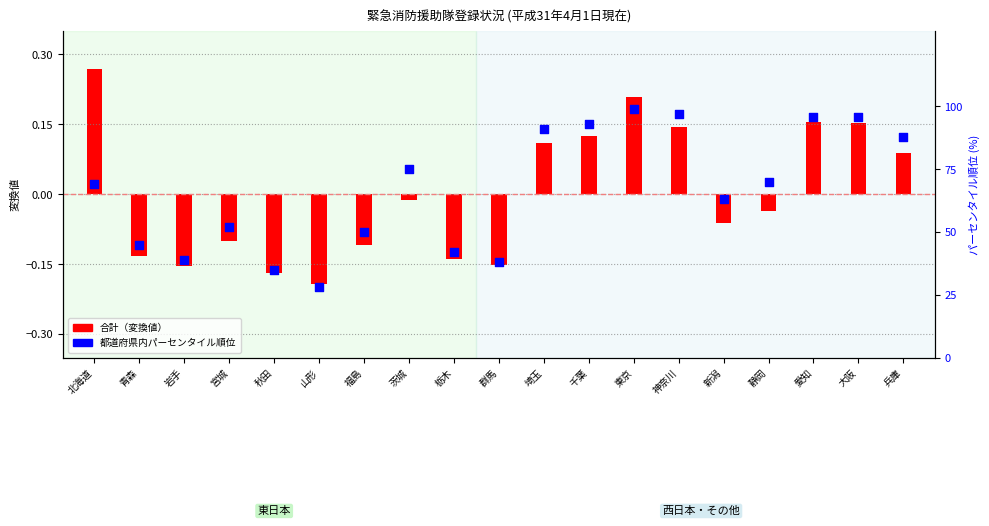

Approximately how many times larger is the value at 秋田 compared to 宮城?

0.7